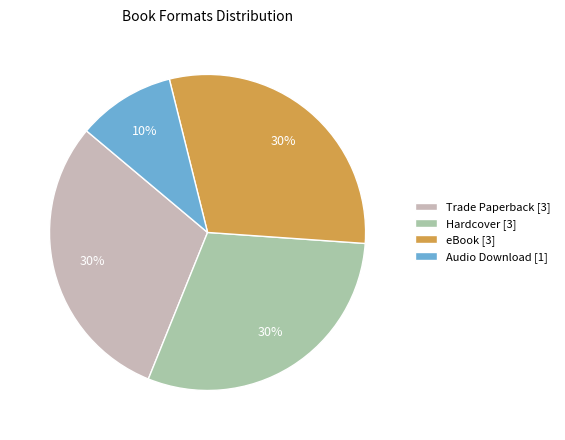

How many slices are in this pie chart?

4